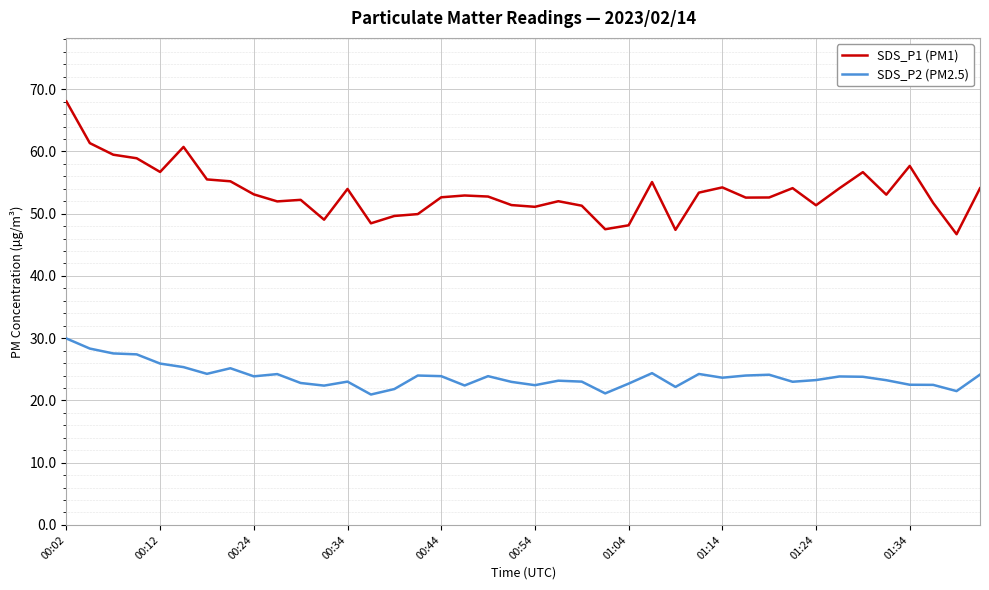

True or false: SDS_P1 (PM1) and SDS_P2 (PM2.5) intersect in this chart.

False